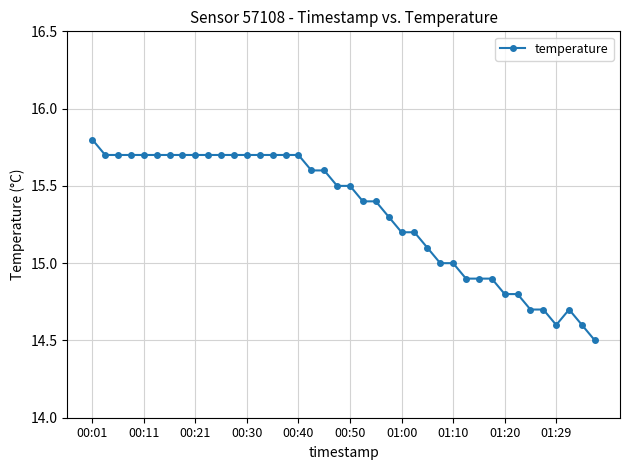

How many categories are shown in the chart?

40